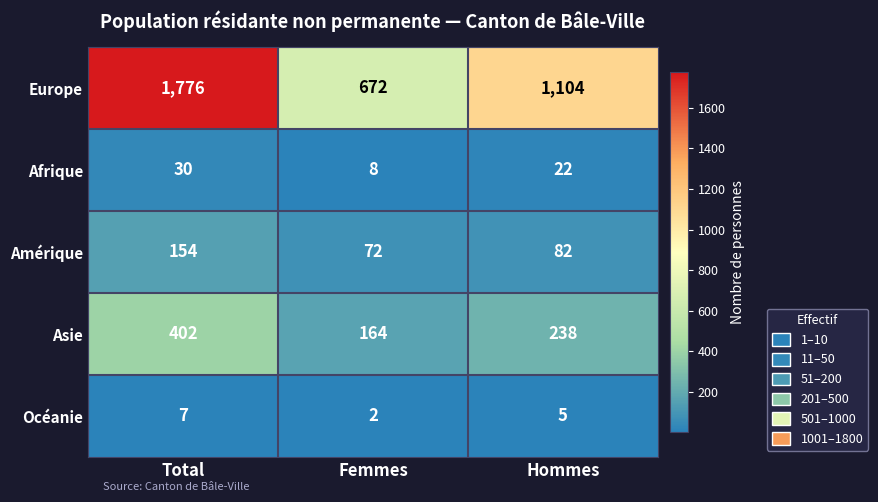

Which series has the largest range (max minus min)?

Europe